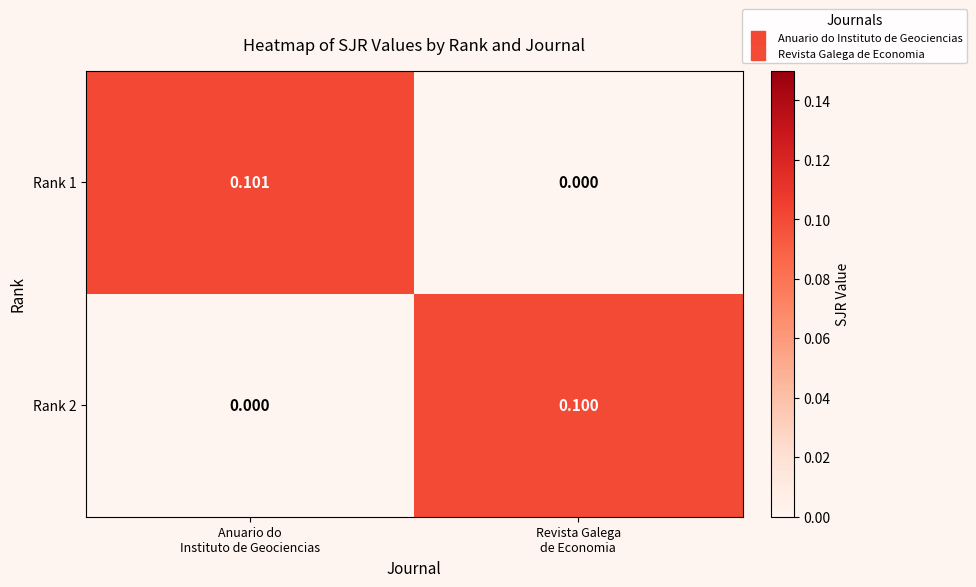

List the series in order of their overall mean, lowest first.

Rank 2, Rank 1